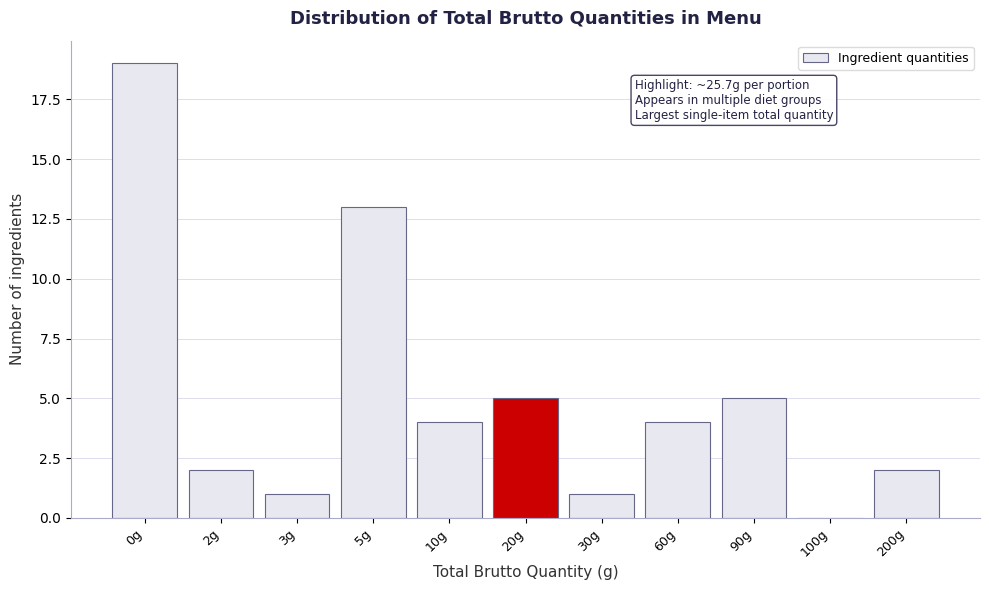

Reading right to left, list all the values displayed in this chart.

200g=2	100g=0	90g=5	60g=4	30g=1	20g=5	10g=4	5g=13	3g=1	2g=2	0g=19